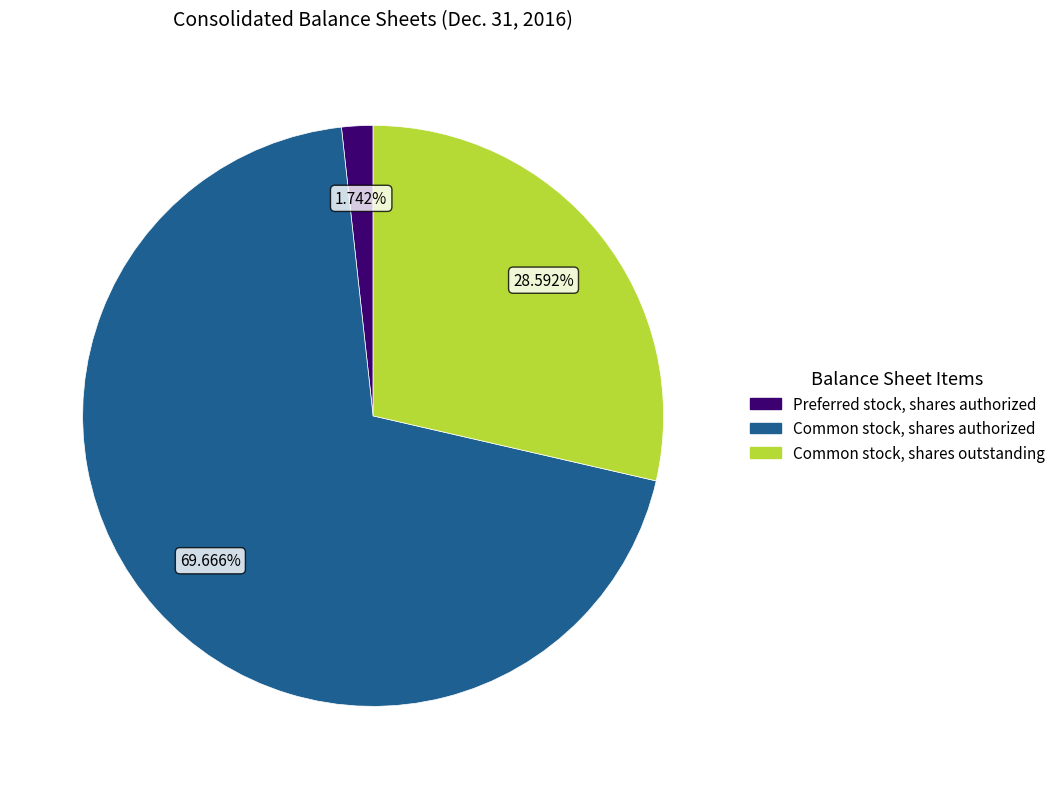

Is there any slice that represents more than half of the pie?

Yes